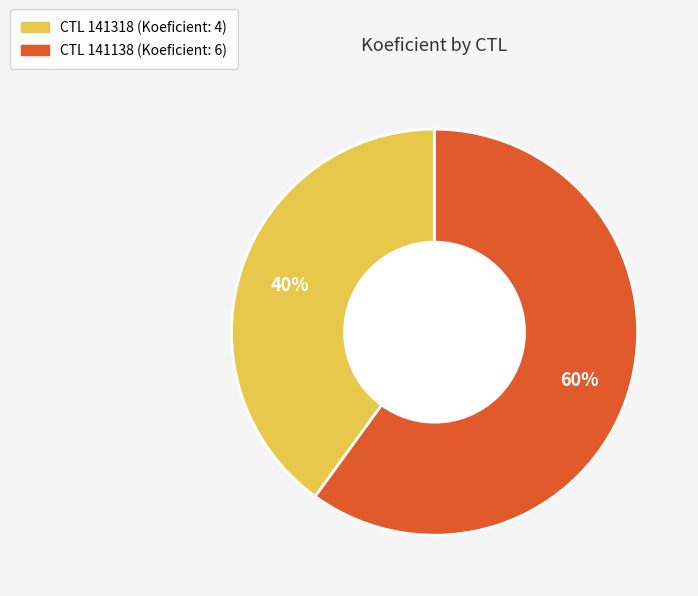

To the nearest percent, what is the difference between the largest and smallest slice percentages?

20%